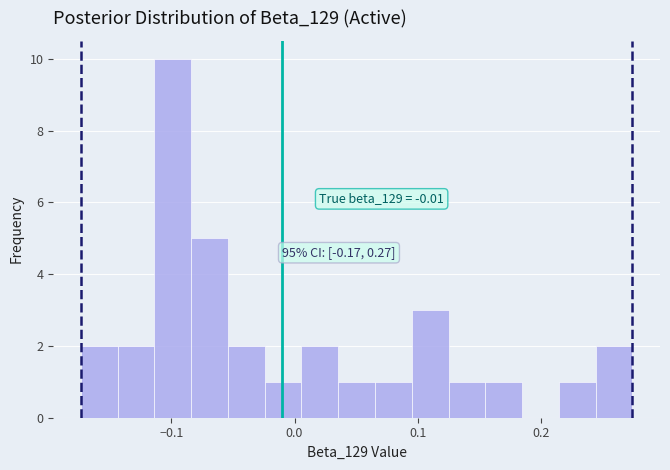

Around what value on the x-axis is the tallest bar? Give the approximate position of its centre, as read against the axis.

-0.10